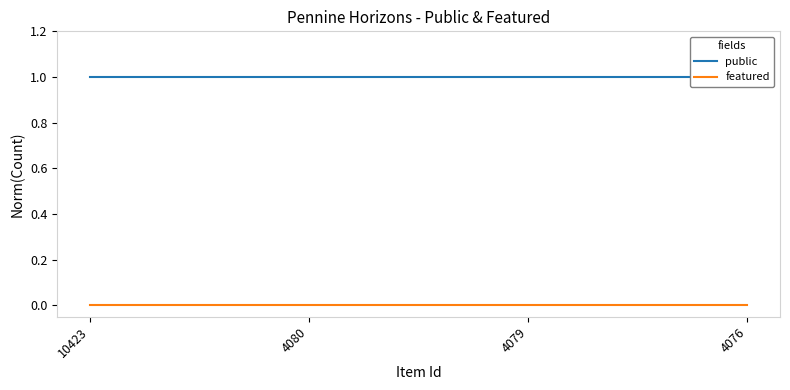

Which series changed the most between 4080 and 4076?

public